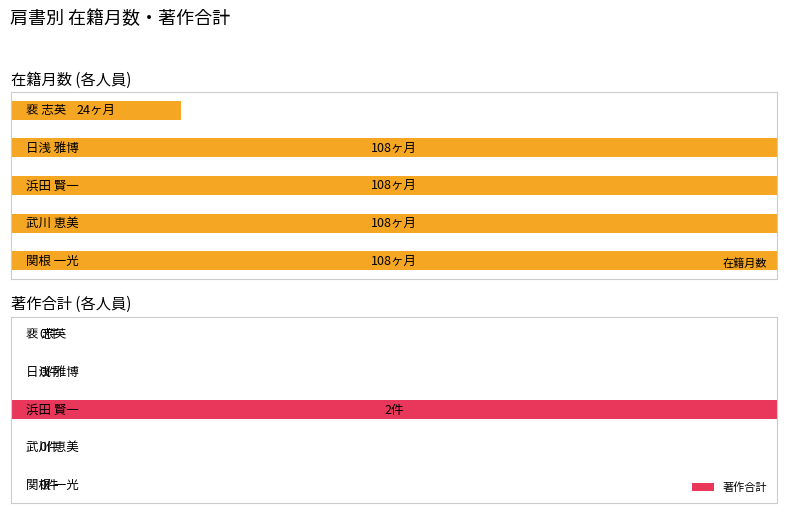

What is the value of the 在籍月数 bar at the 4th from the left?

108